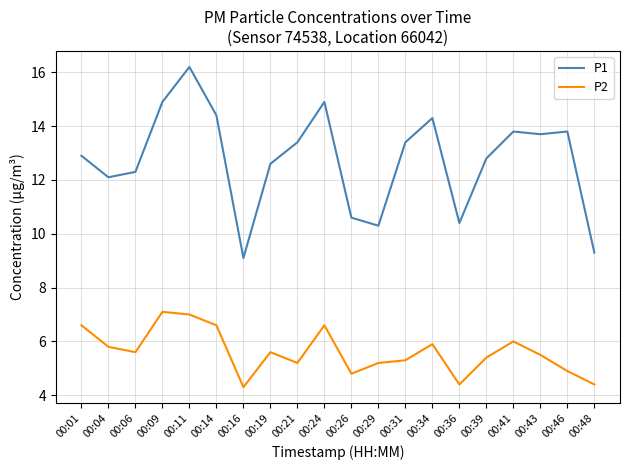

At 00:14, list the series in order from largest to smallest.

P1, P2